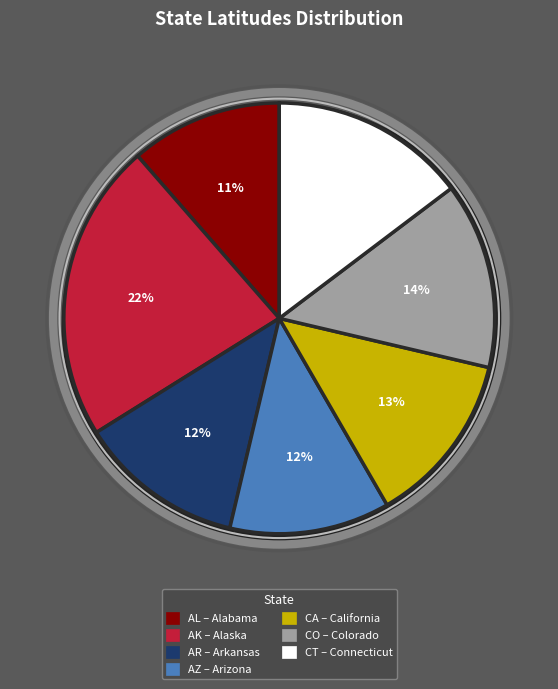

What percentage do AL and AK together represent?

33.9%